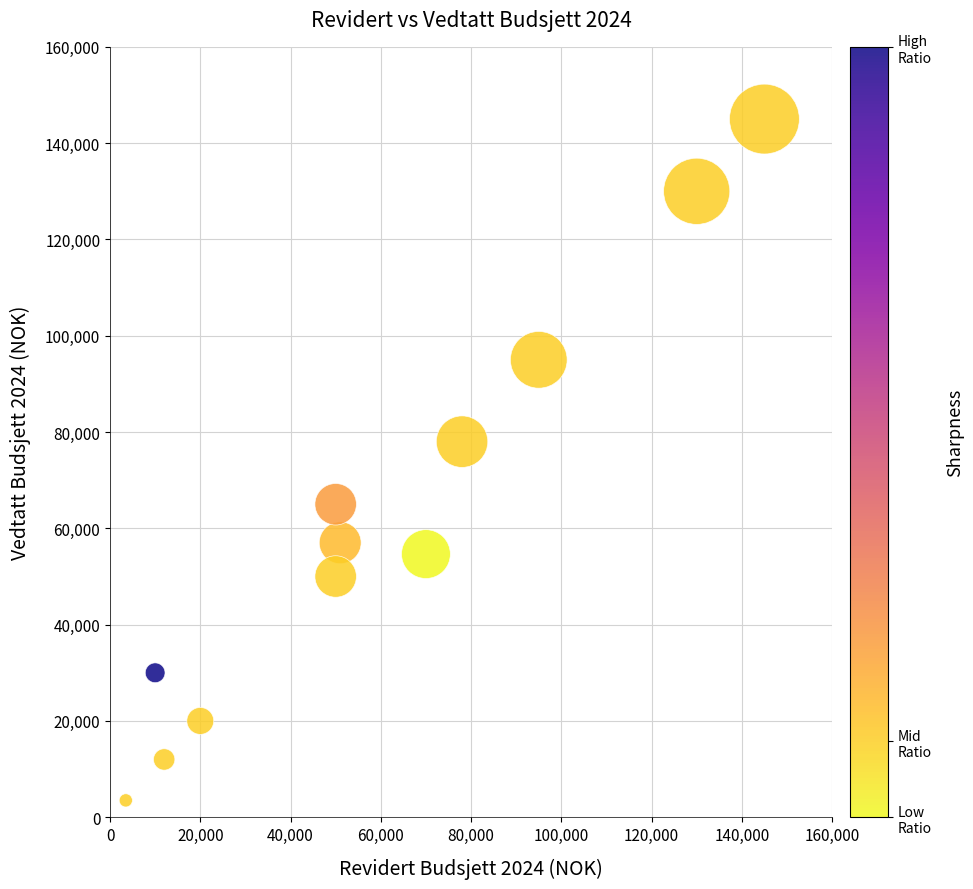

What is the average Y value?

61679